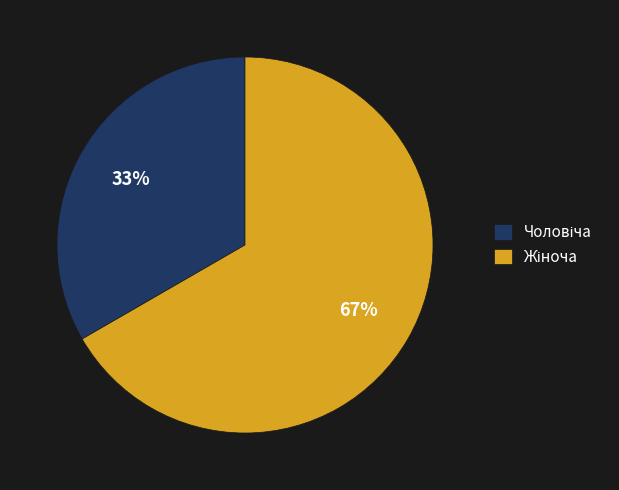

How many slices are in this pie chart?

2